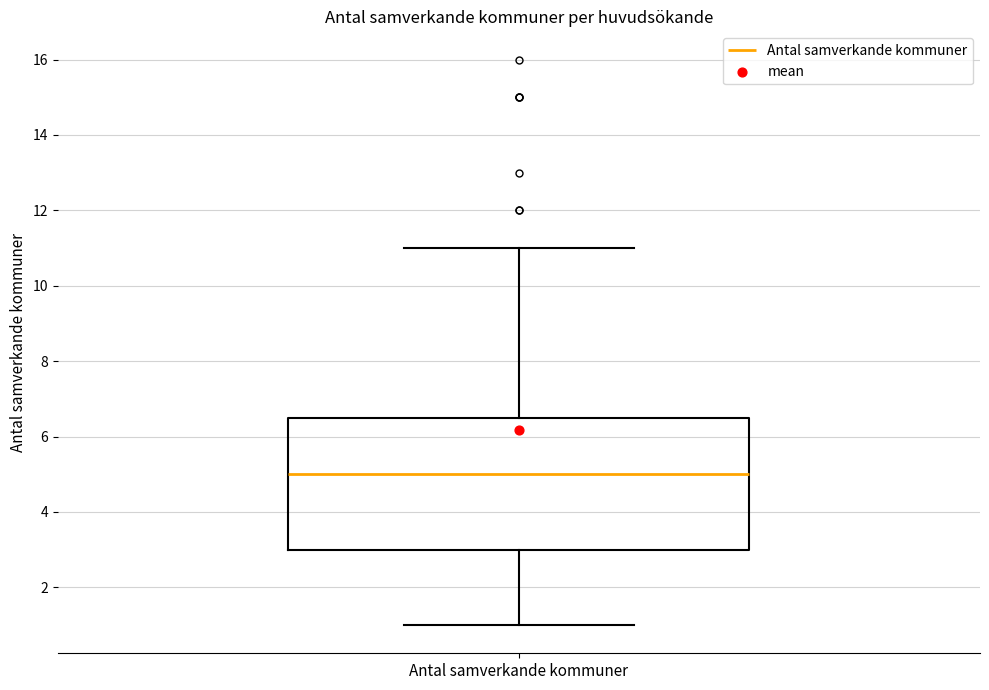

Where is the upper edge of the box for Antal samverkande kommuner on the y-axis? The values are not printed on the chart, so give them approximately, as read against the axis.

6.6